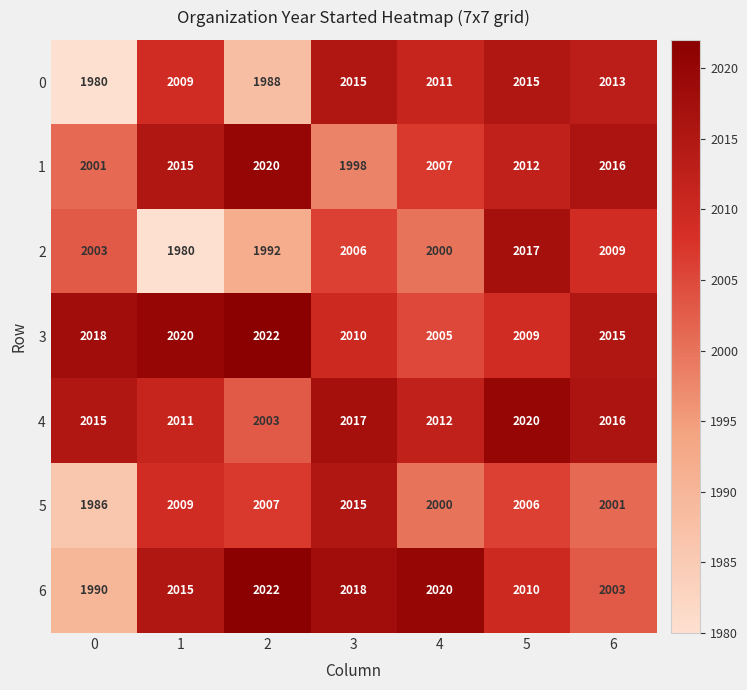

What is the sum of all 1 values?

14069